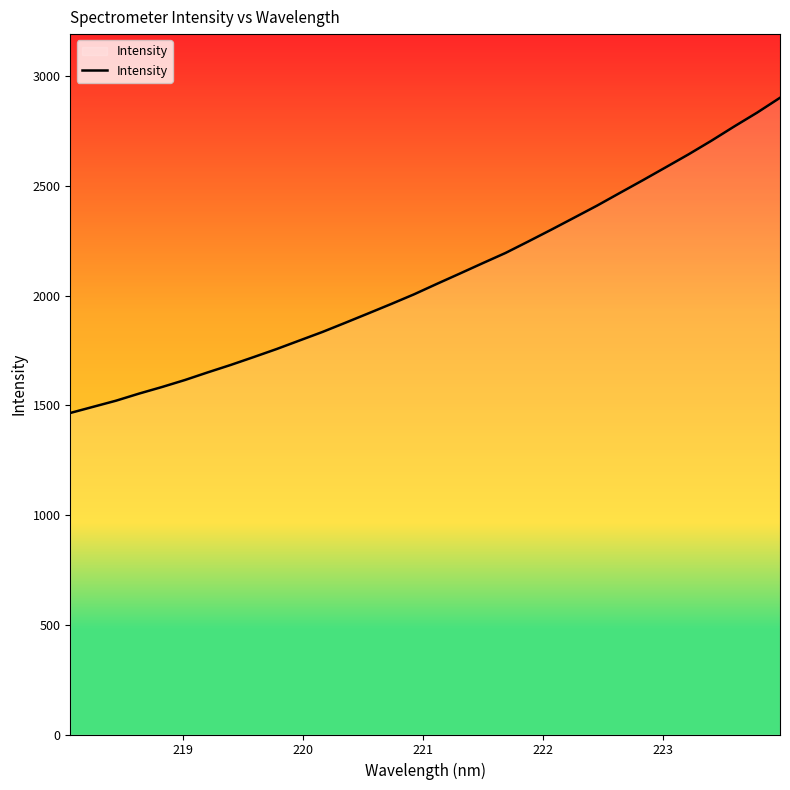

What is the maximum value shown in the chart?

2902.5